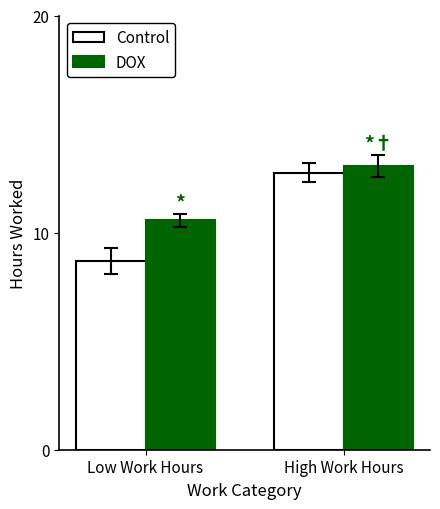

How many data points in Control are less than 12?

1